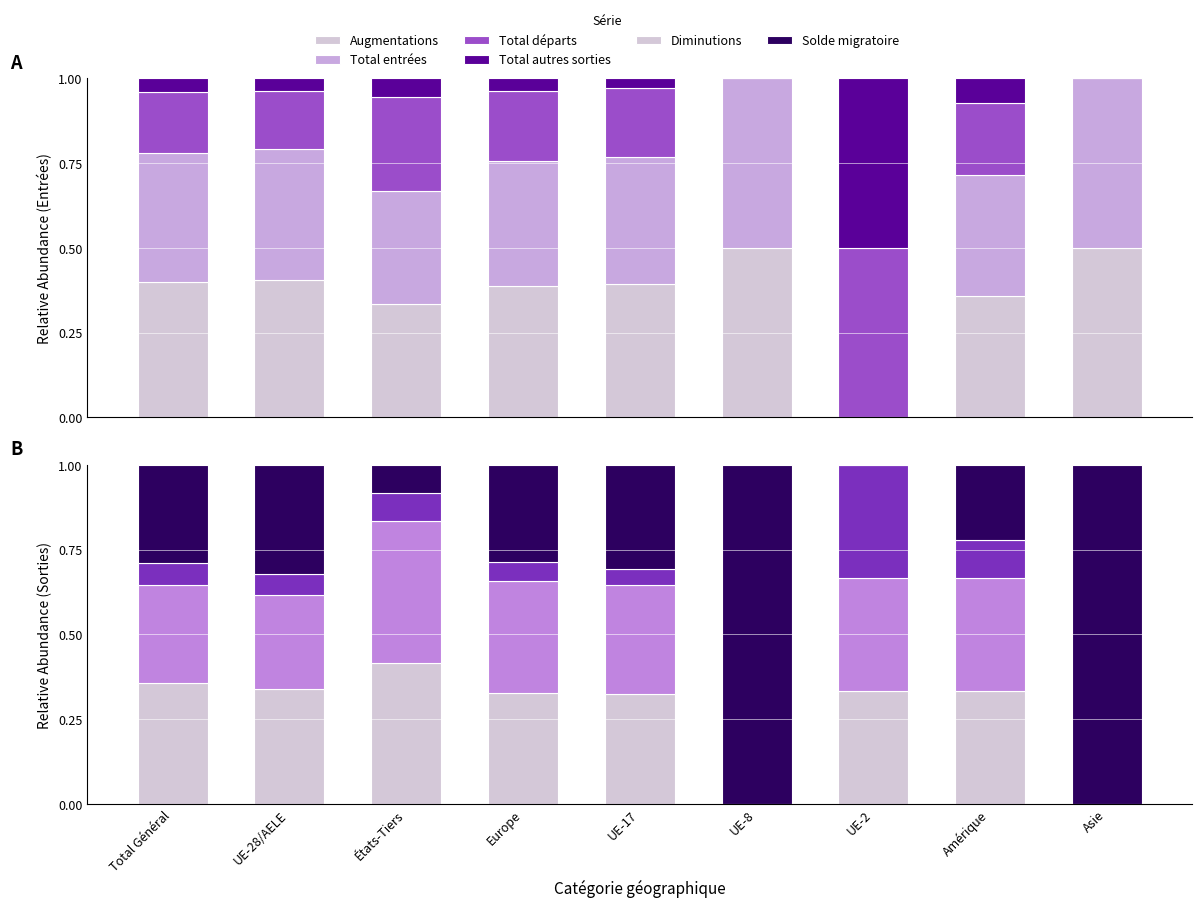

The value of Total entrées at UE-2 is 0.0. True or false?

True